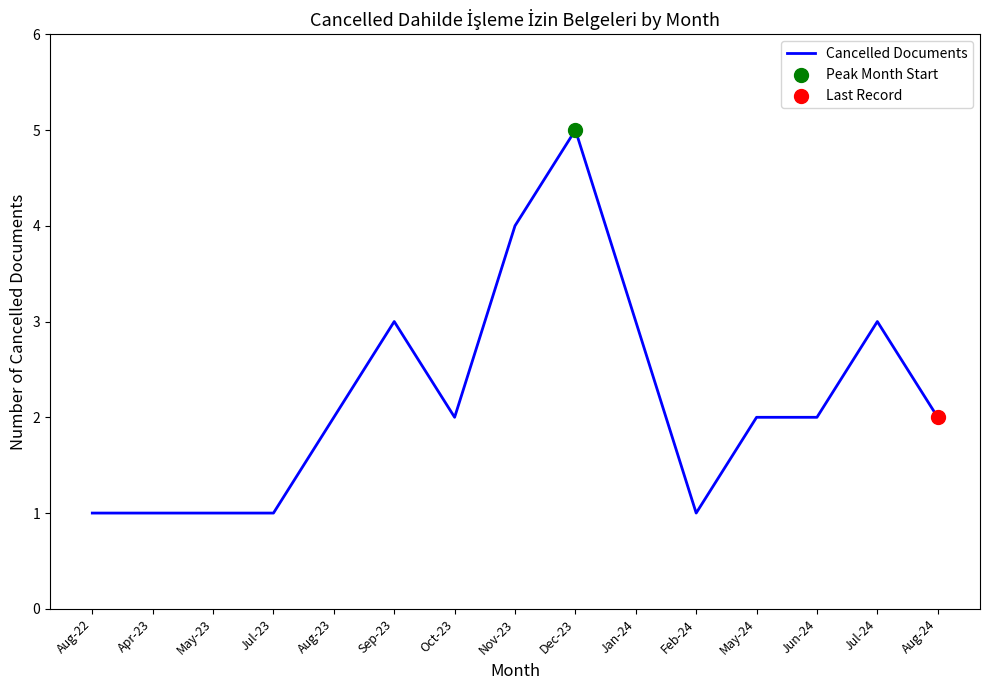

Between Dec-23 and Apr-23, which is larger?

Dec-23